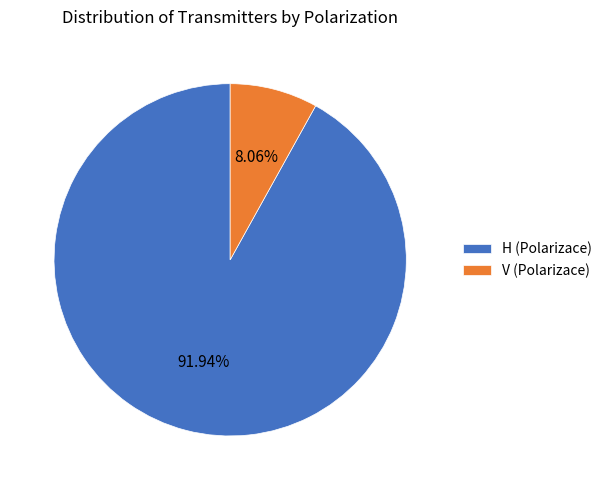

True or false: V accounts for 22% of the total.

False